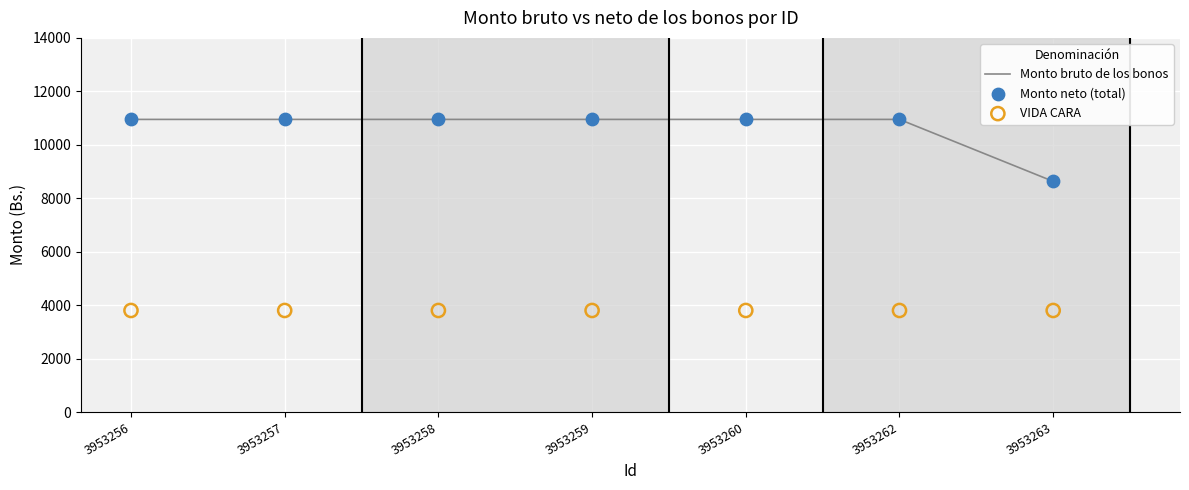

At how many categories does at least one series exceed 5201?

7